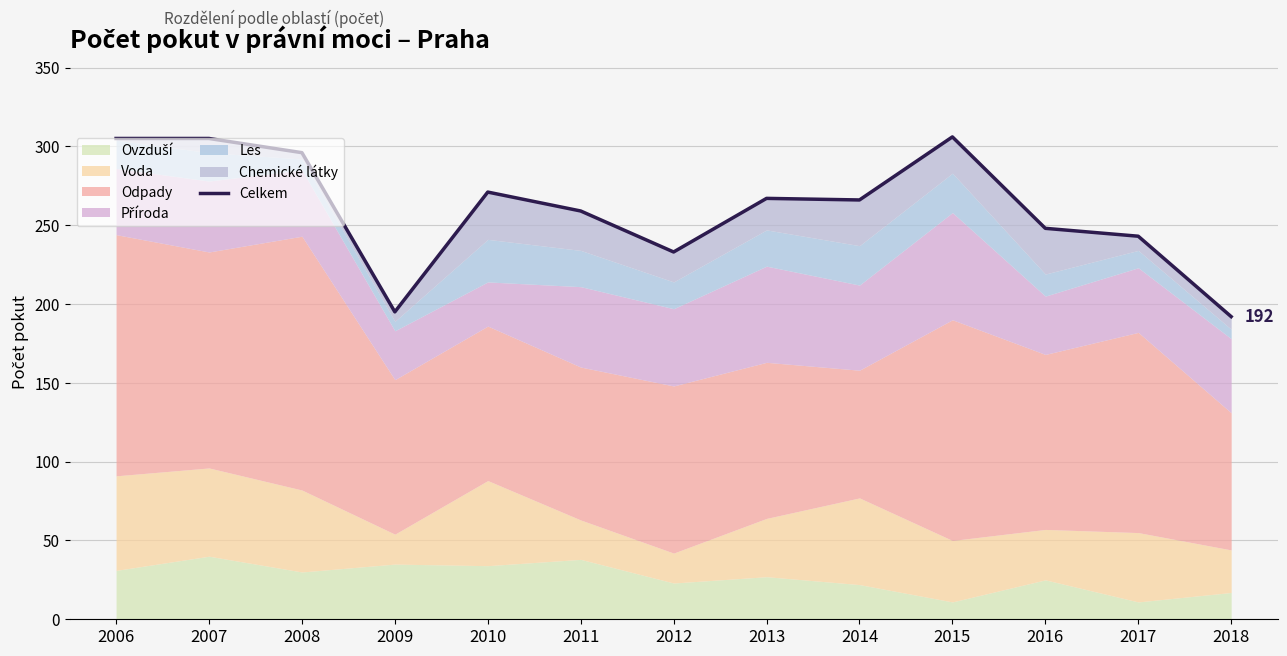

Is it true that the value at 2007 is 491?

False